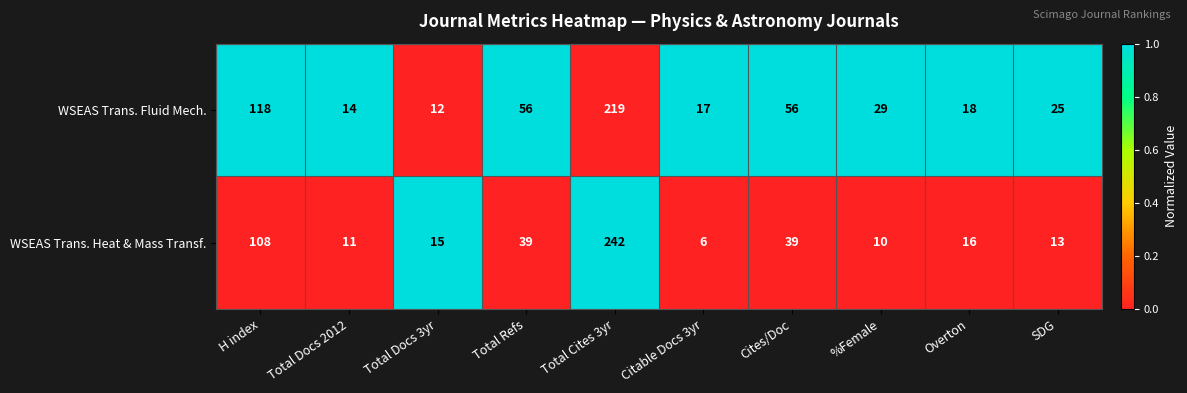

Reading left to right, extract all data points from this chart.

WSEAS Trans. Fluid Mech.: 118	14	12	56	219	17	56	29	18	25
WSEAS Trans. Heat & Mass Transf.: 108	11	15	39	242	6	39	10	16	13